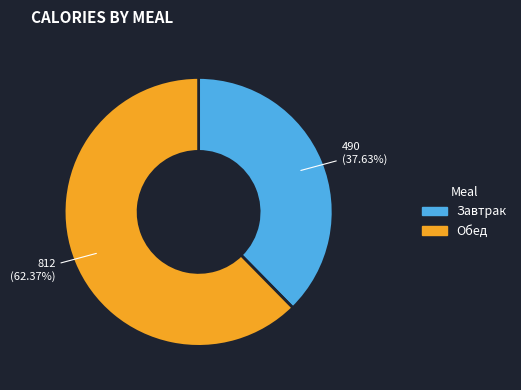

Approximately how many times larger is the value at Обед compared to Завтрак?

1.7